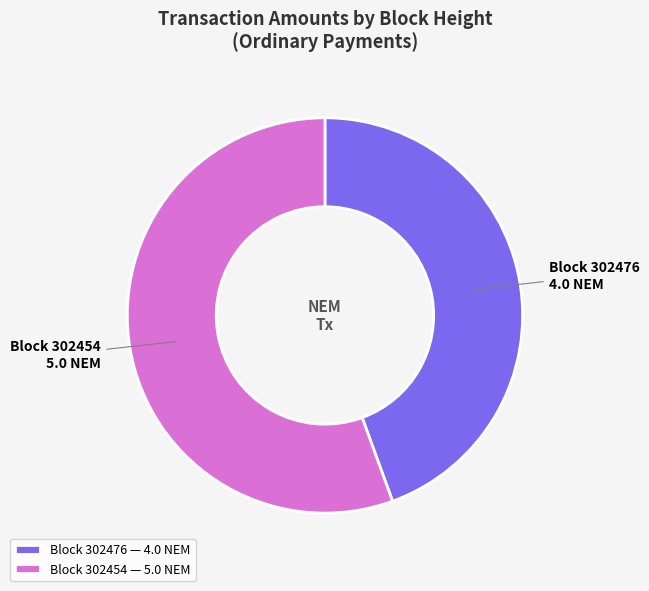

Do Block 302454 — 5.0 NEM and Block 302476 — 4.0 NEM together represent more than half of the pie?

Yes